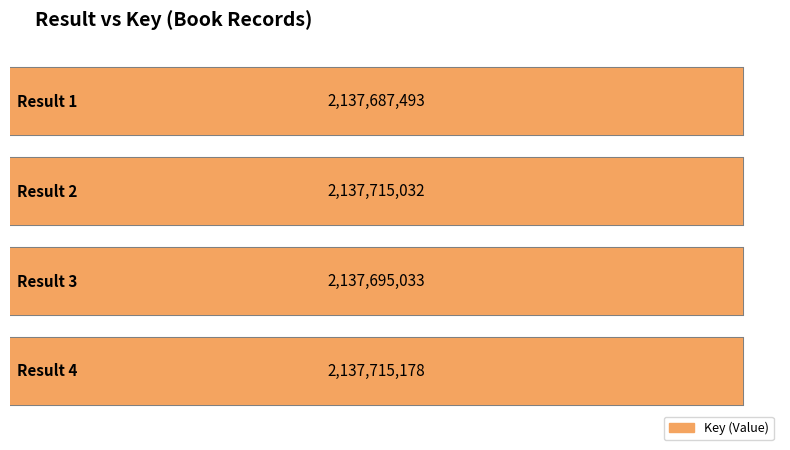

Which category has the highest value across all series?

4